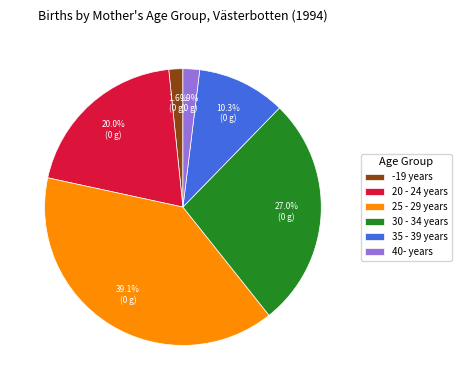

The 40- years slice represents 2% of the pie. True or false?

True